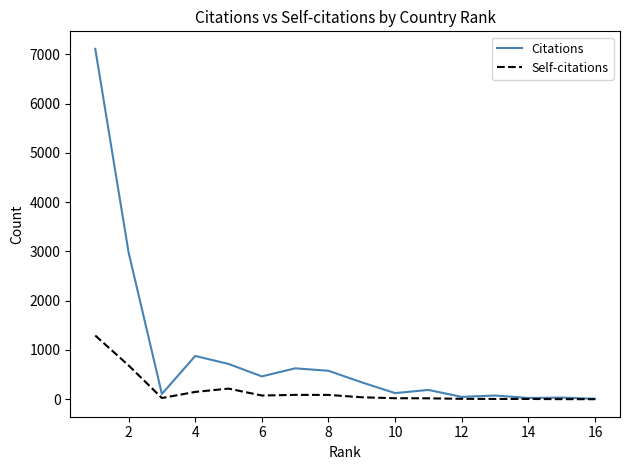

Rank the series by their average value, from lowest to highest.

Self-citations, Citations